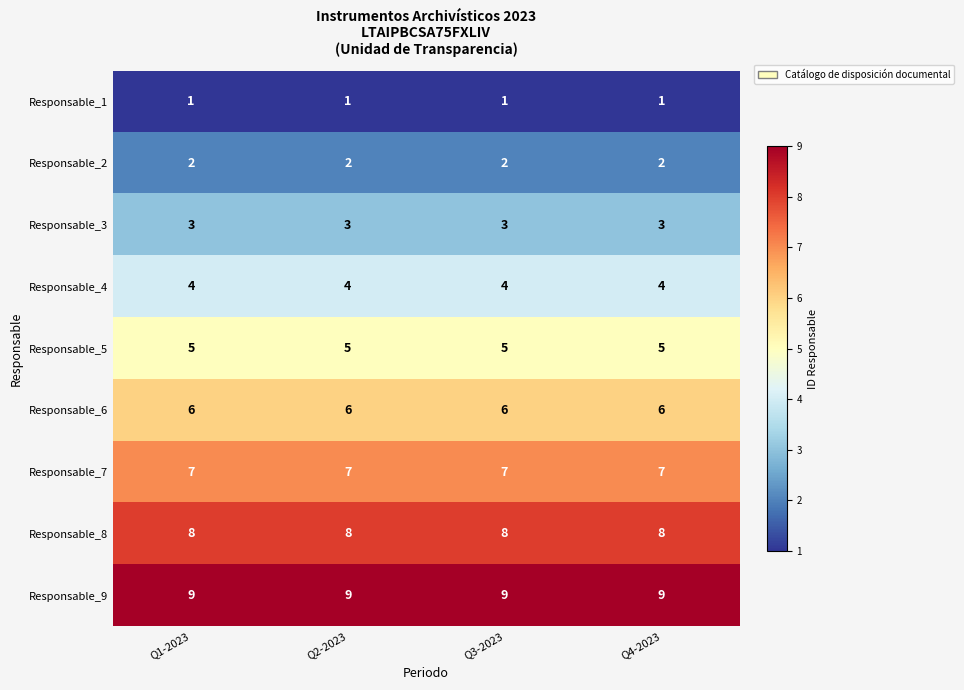

The value of Responsable_9 at Q2-2023 is 5. True or false?

False